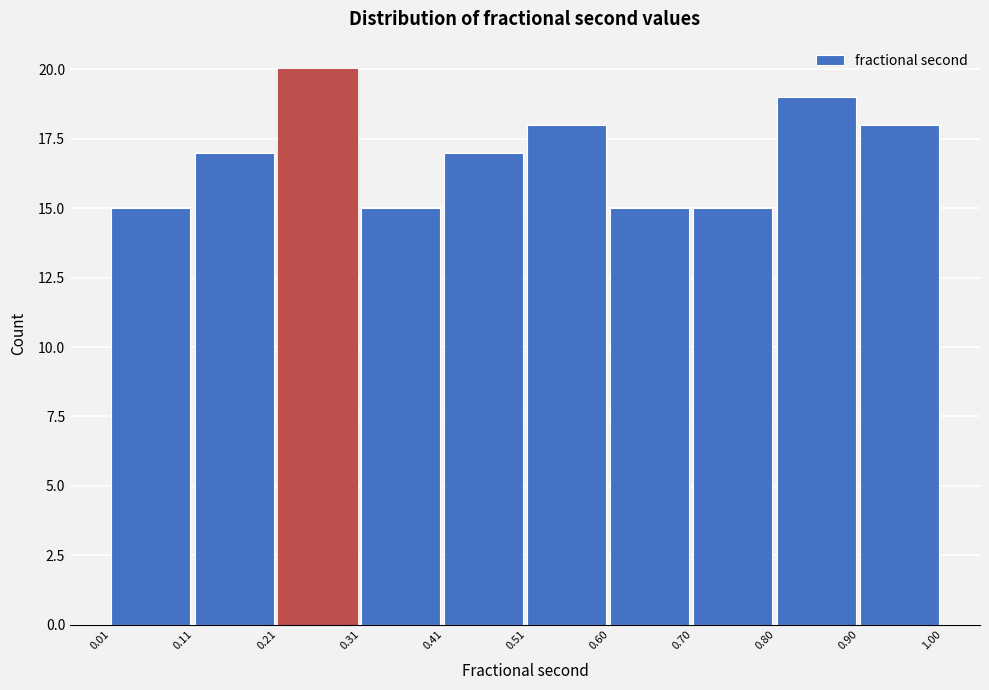

How tall is the bar that spans 0.11 to 0.21 on the x-axis? The values are not printed on the chart, so give them approximately, as read against the axis.

17